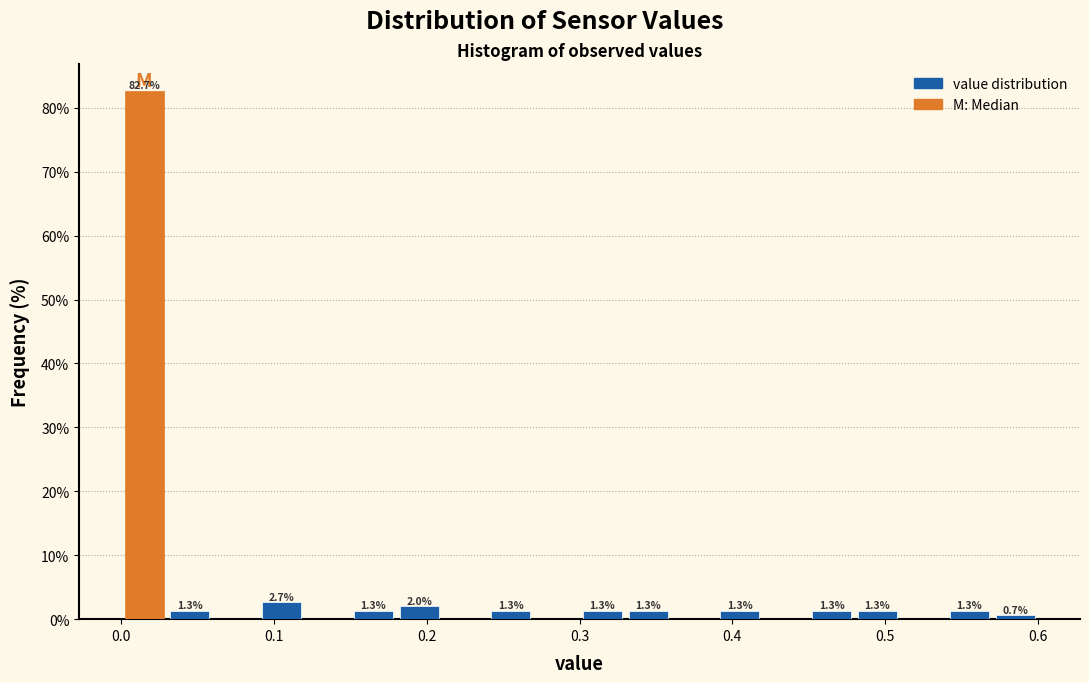

Around what value on the x-axis is the tallest bar? Give the approximate position of its centre, as read against the axis.

0.02